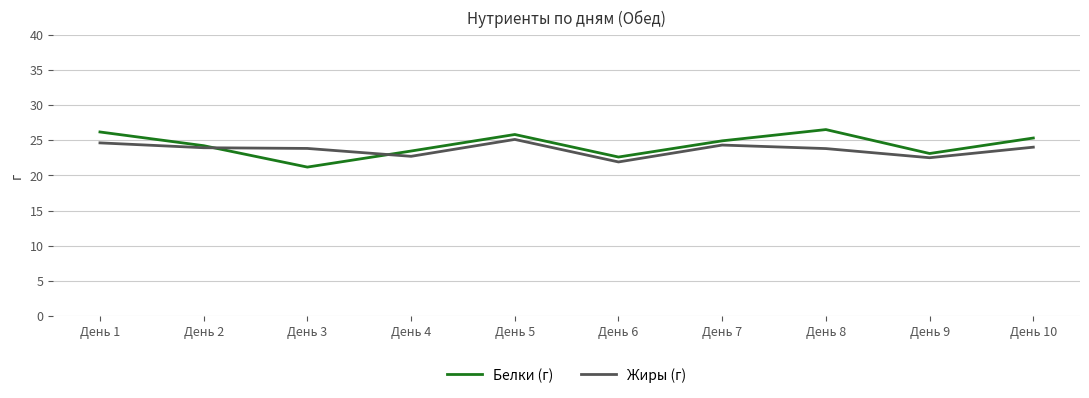

Where is the first local maximum for Белки (г)?

День 5